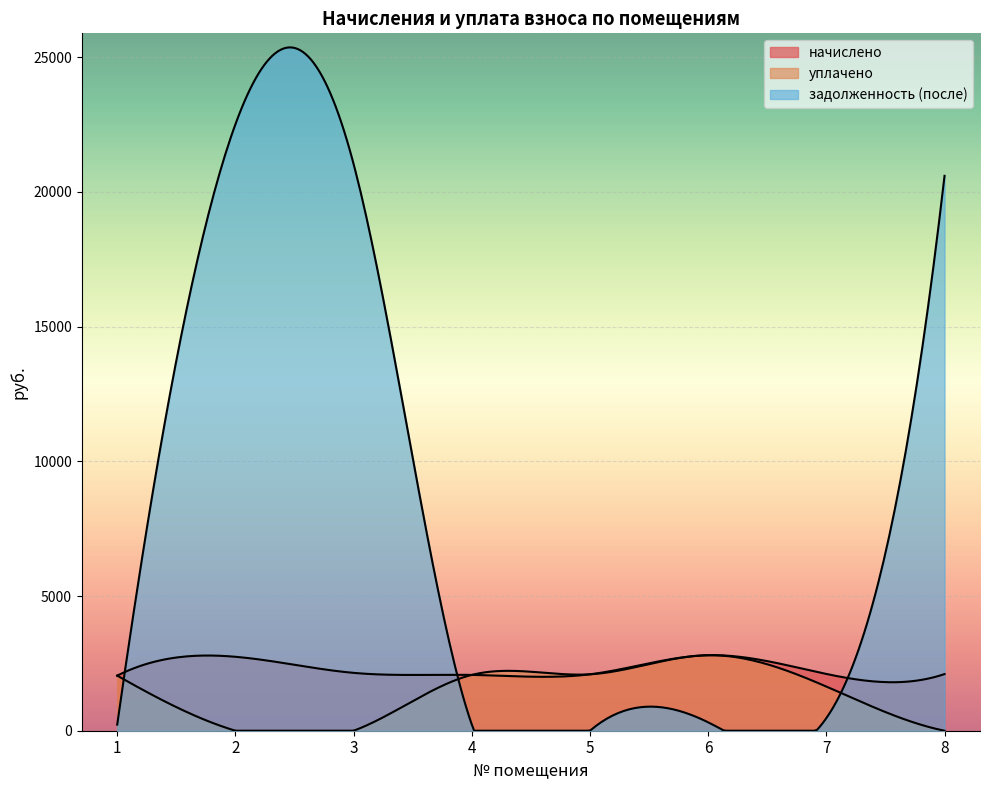

What is the difference between the second highest and second lowest values in the задолженность (после) series?

20805.5